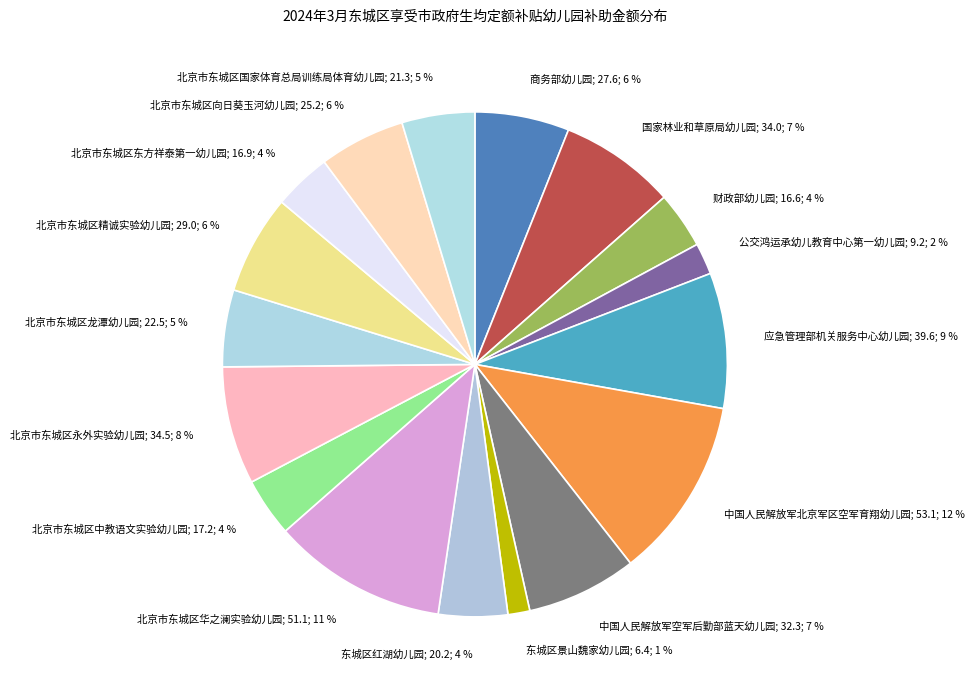

Between 北京市东城区永外实验幼儿园 and 北京市东城区龙潭幼儿园, which is larger?

北京市东城区永外实验幼儿园